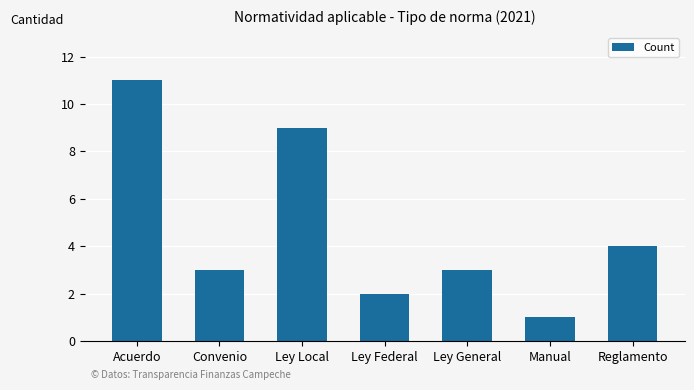

What is the value of the 7th bar from the left?

4